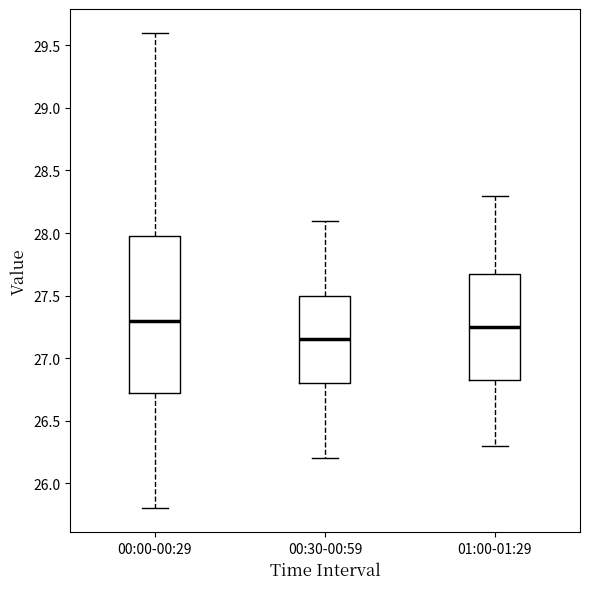

Comparing the boxes themselves (not the whiskers), which one is the tallest?

00:00-00:29